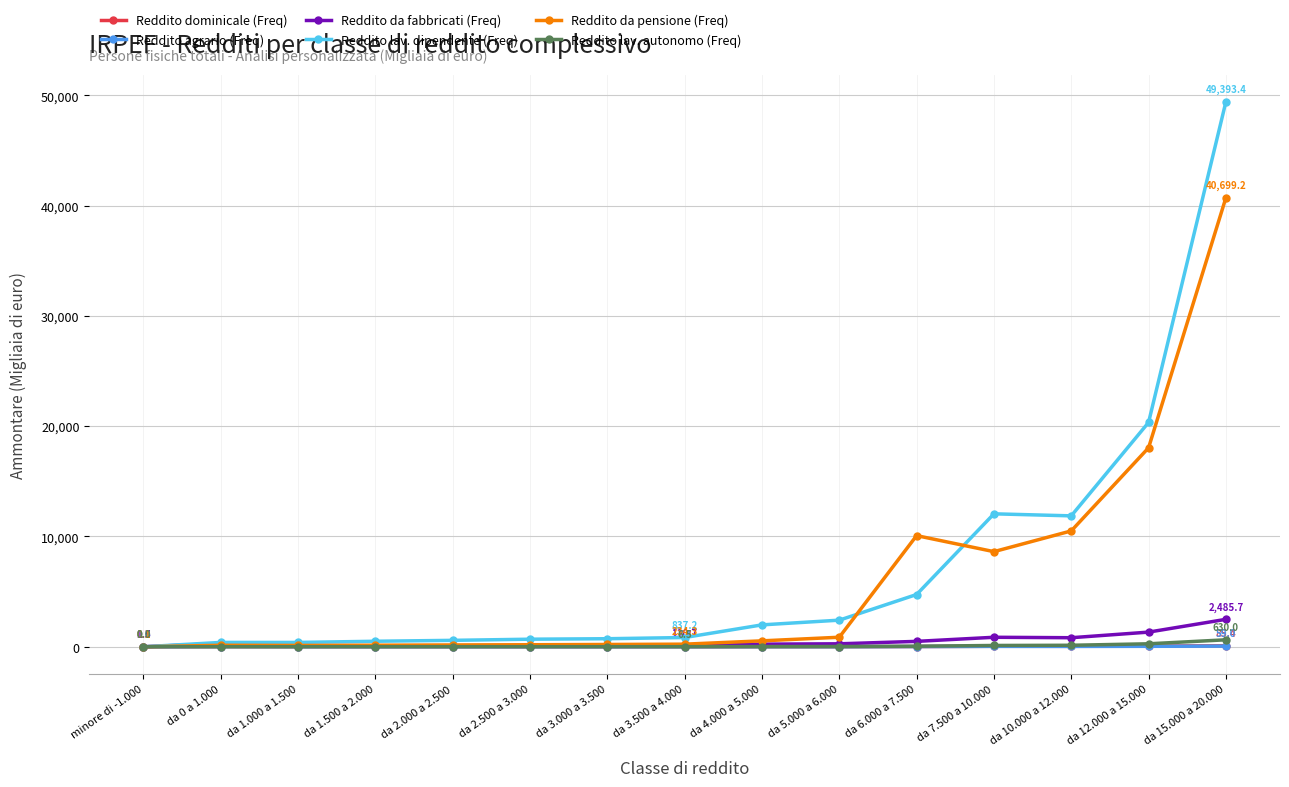

Is the value of Reddito lav. dipendente (Freq) at da 1.500 a 2.000 greater than the value of Reddito lav. autonomo (Freq) at da 3.000 a 3.500?

Yes